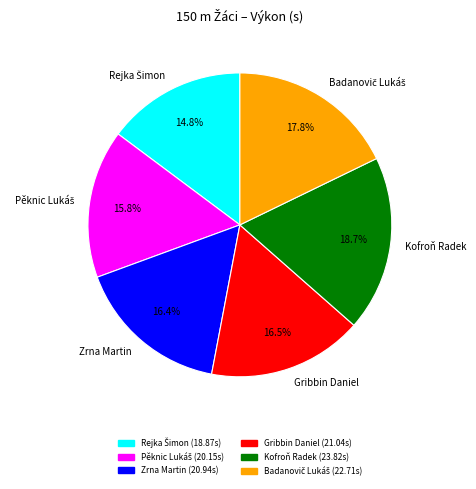

Count the number of slices in the pie.

6